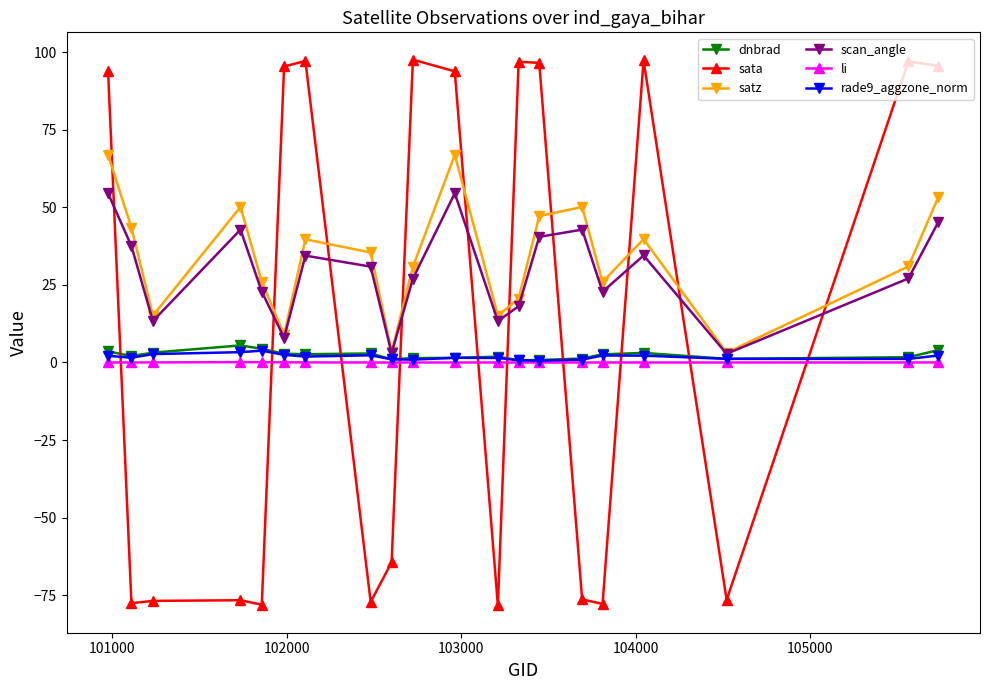

True or false: rade9_aggzone_norm has more than 1 interior local peaks.

True